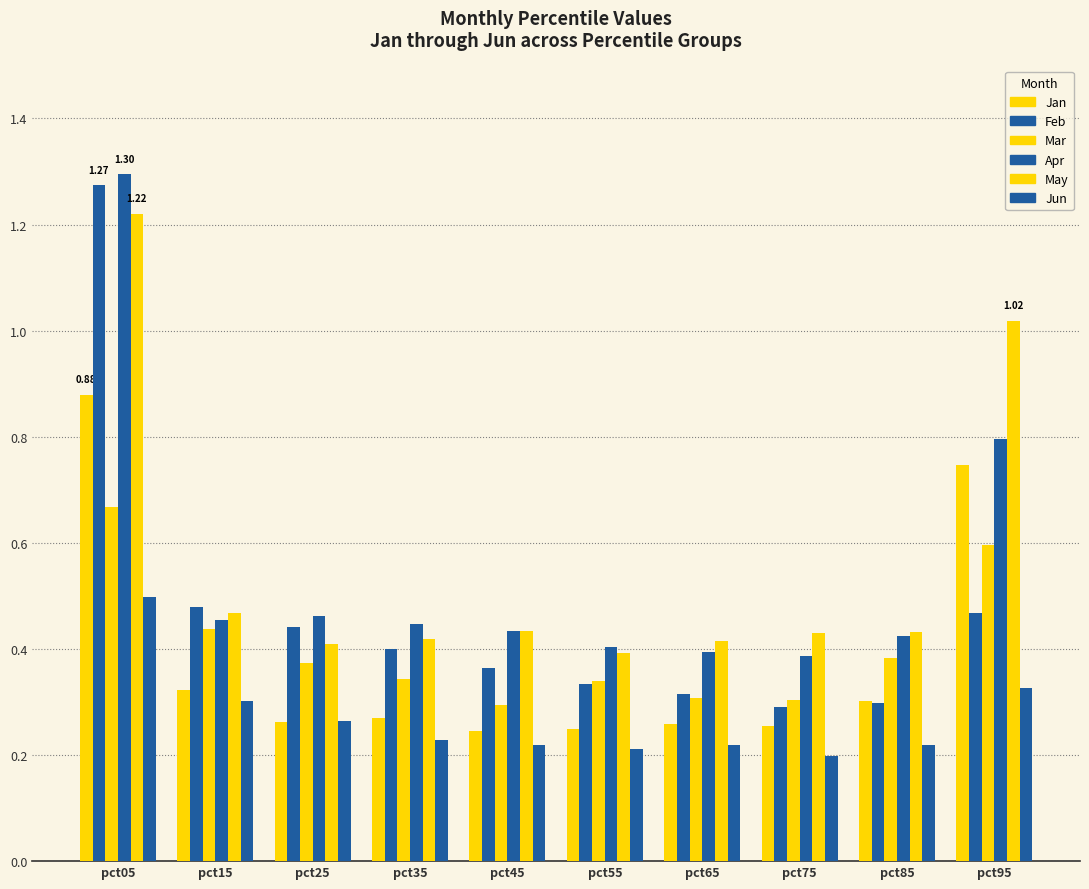

How many bars are there in total?

60